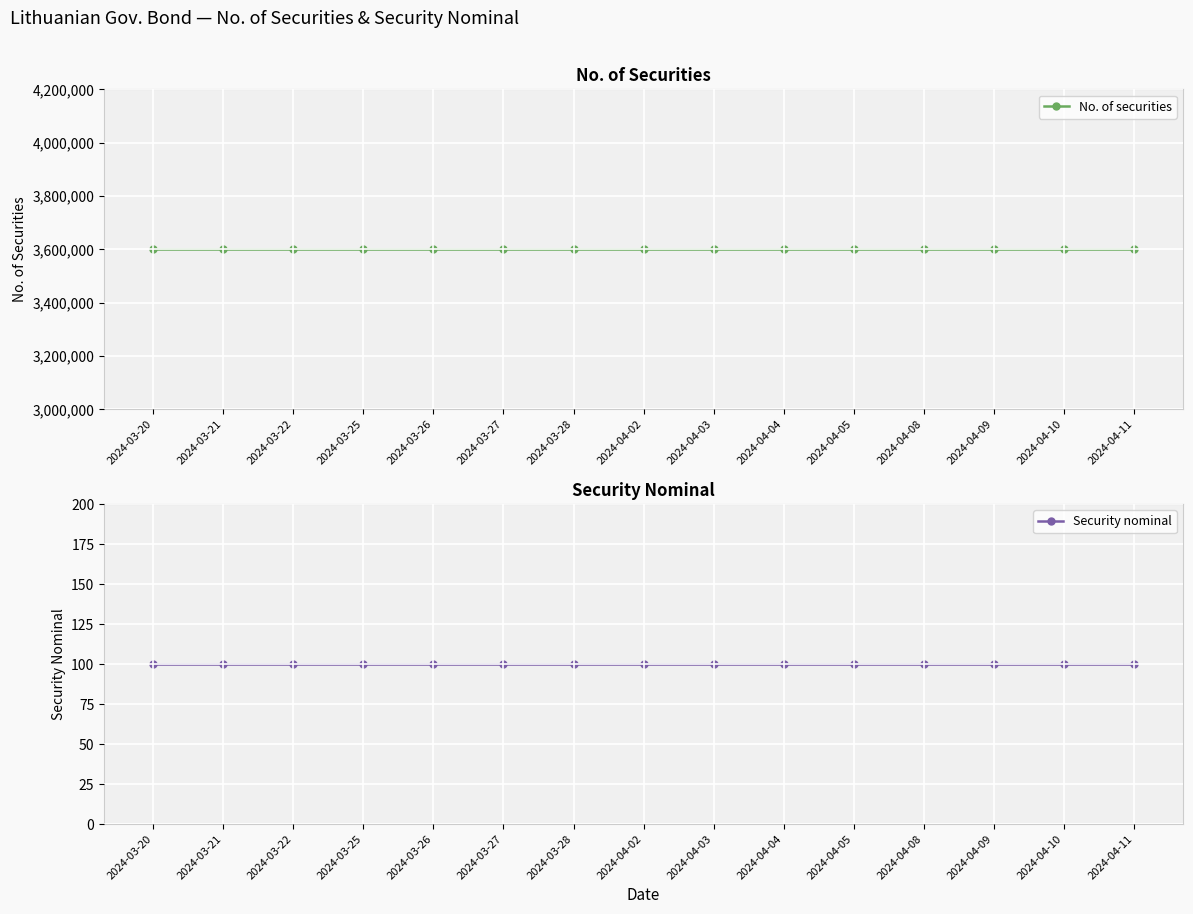

Count the number of categories in the chart.

15